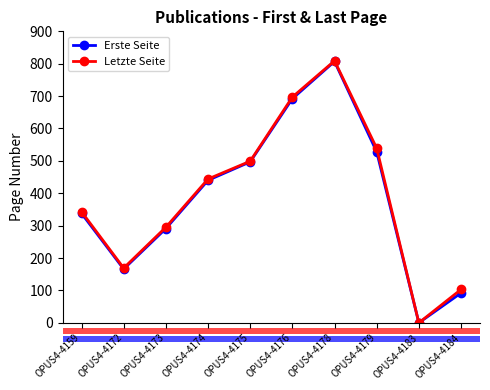

What is the value of the Erste Seite point at the 3rd from the left?

291